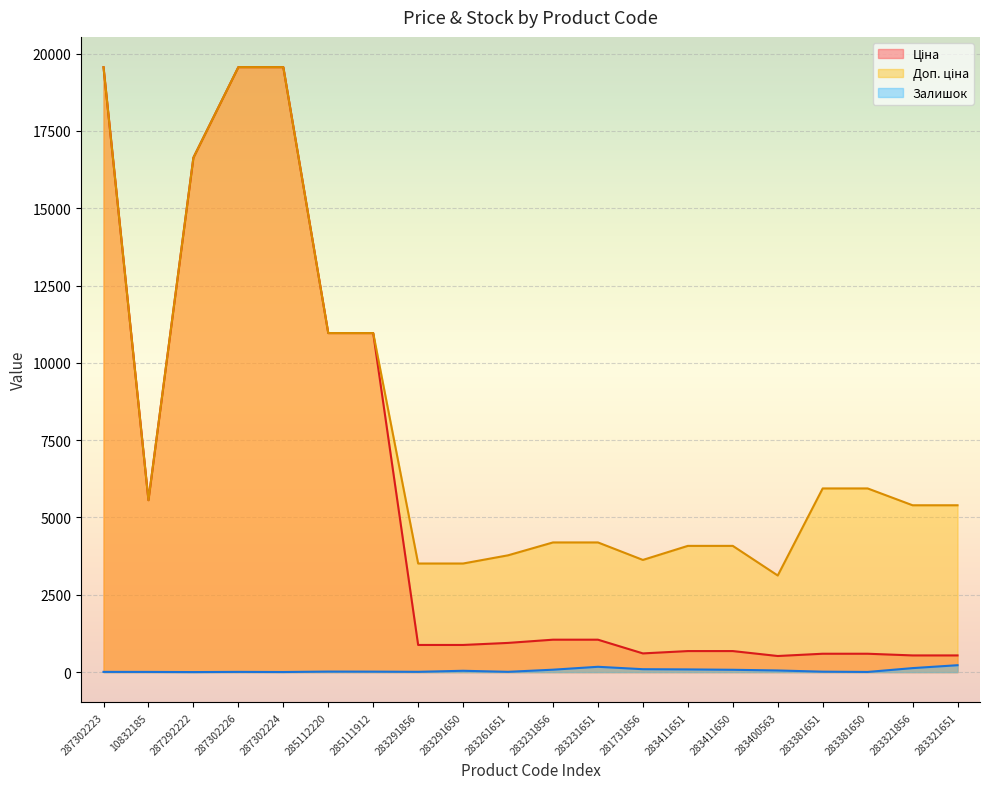

What is the label of the 12th point from the left?

283231651